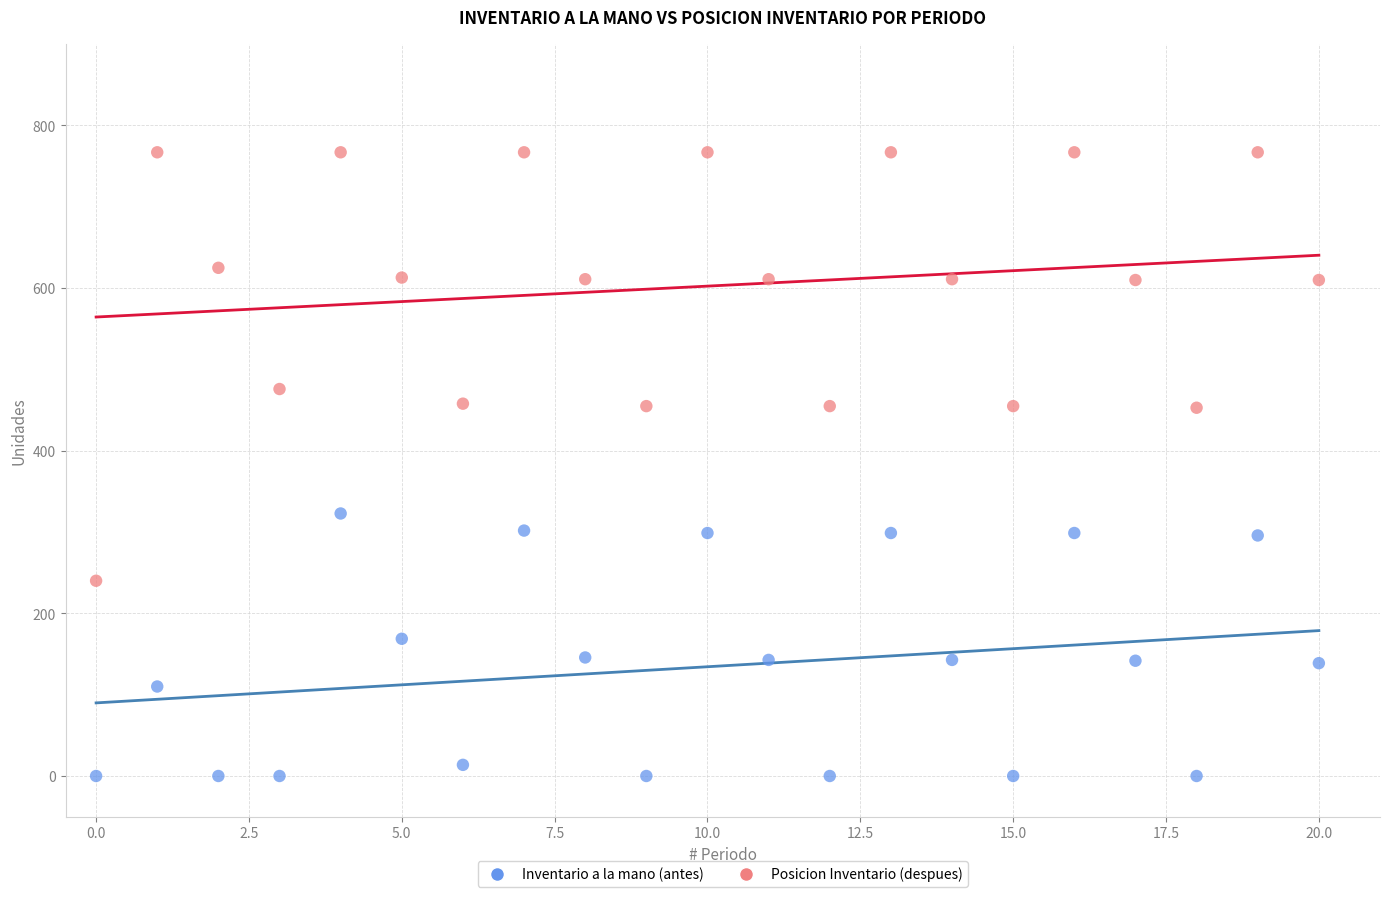

In the Posicion Inventario (despues) series, what Y value is closest to 503?

475.7